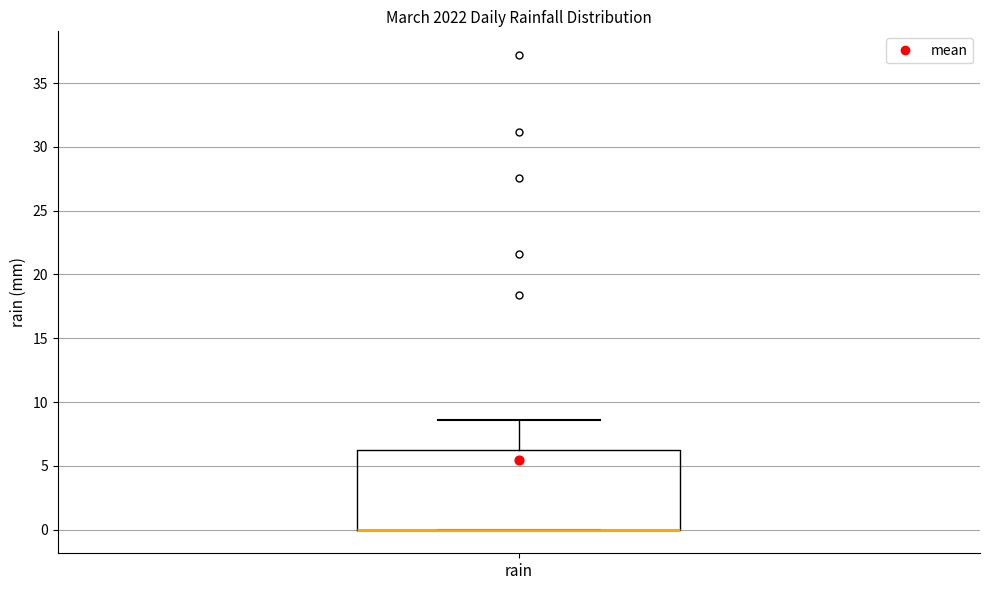

Transcribe this box plot: give where the median line is, the range the box spans, and where the two whiskers end, as read against the y-axis. The values are not printed on the chart, so give them approximately, as read against the axis.

median 0.0 (drawn on the box's lower edge), box 0.0 to 6.0, whiskers 0.0 to 8.5